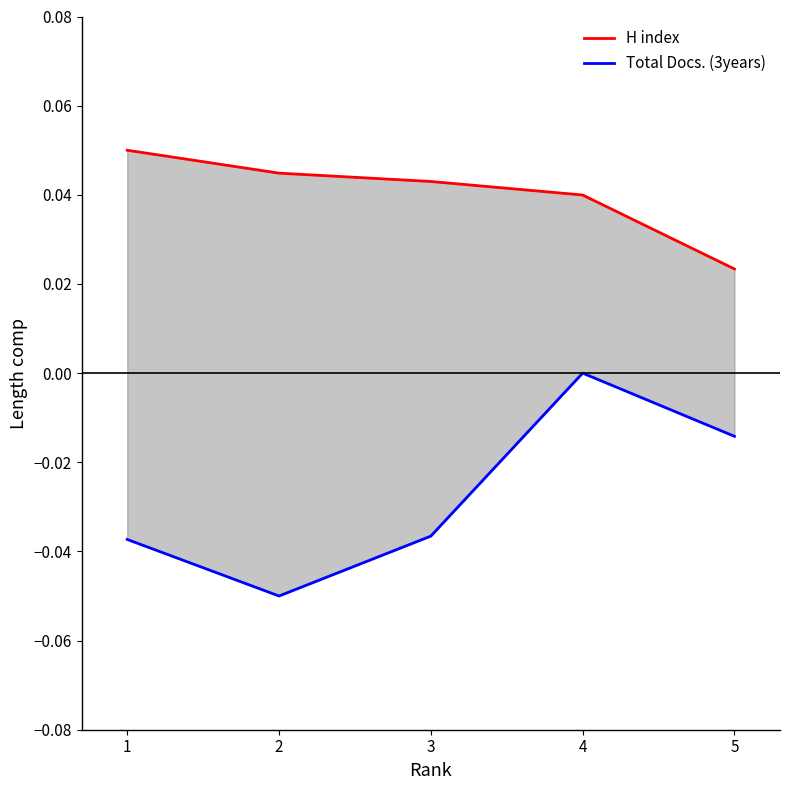

Reading left to right, list all the values displayed in this chart.

H index: 1=0.1	2=0.0	3=0.0	4=0.0	5=0.0
Total Docs. (3years): 1=-0.0	2=-0.1	3=-0.0	4=-0.0	5=-0.0